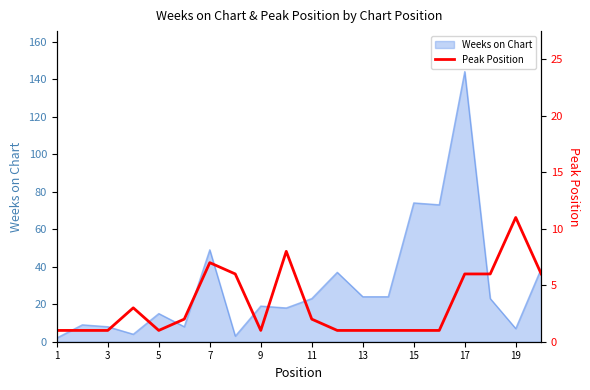

Is it true that Weeks on Chart equals 231 at 17?

False